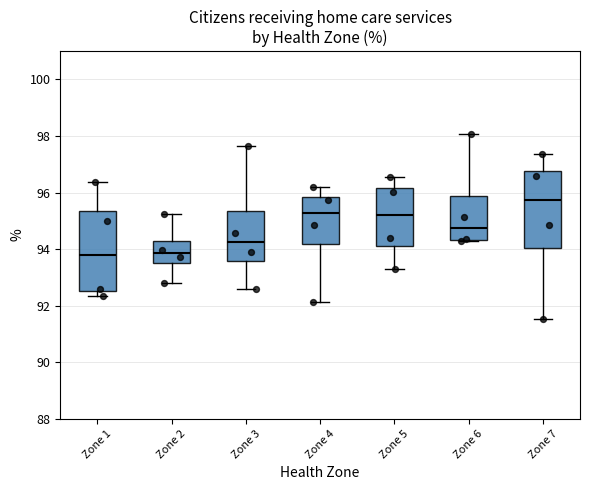

Which box's median line is the highest?

Zone 7